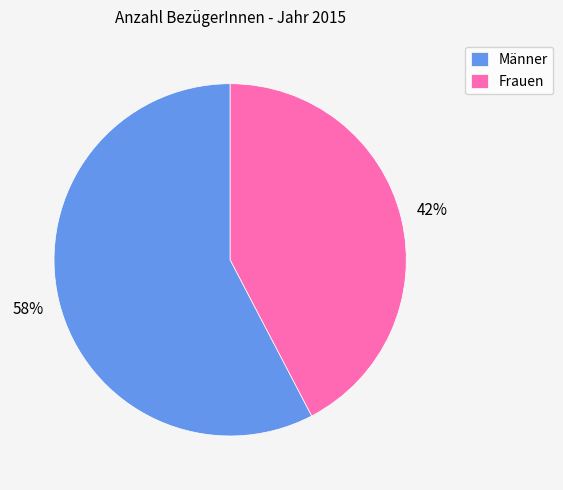

Rank the categories by value from lowest to highest.

Frauen, Männer